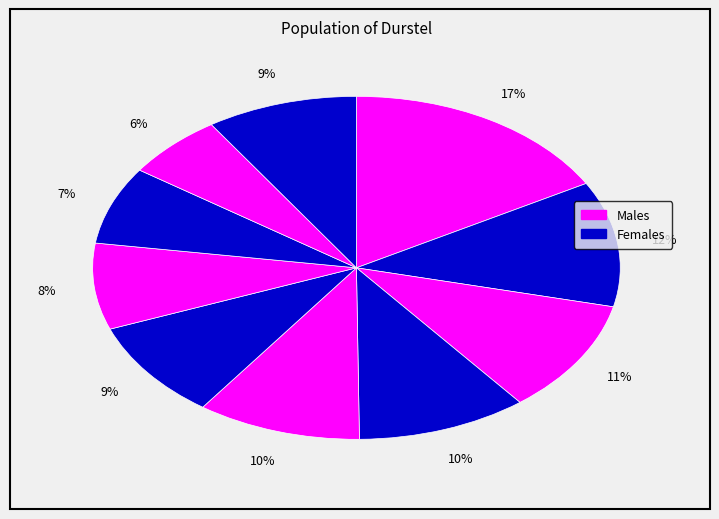

How many slices are in this pie chart?

10